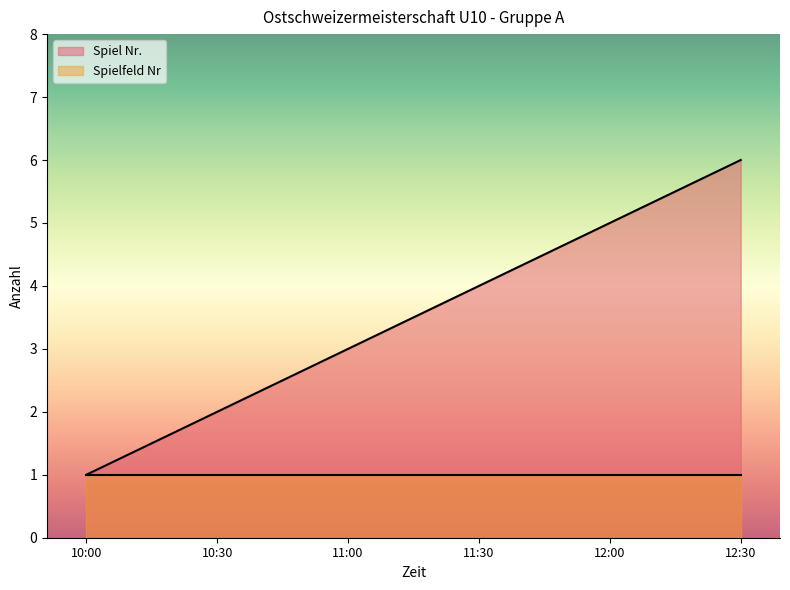

What is the label of the 4th point from the right?

11:00